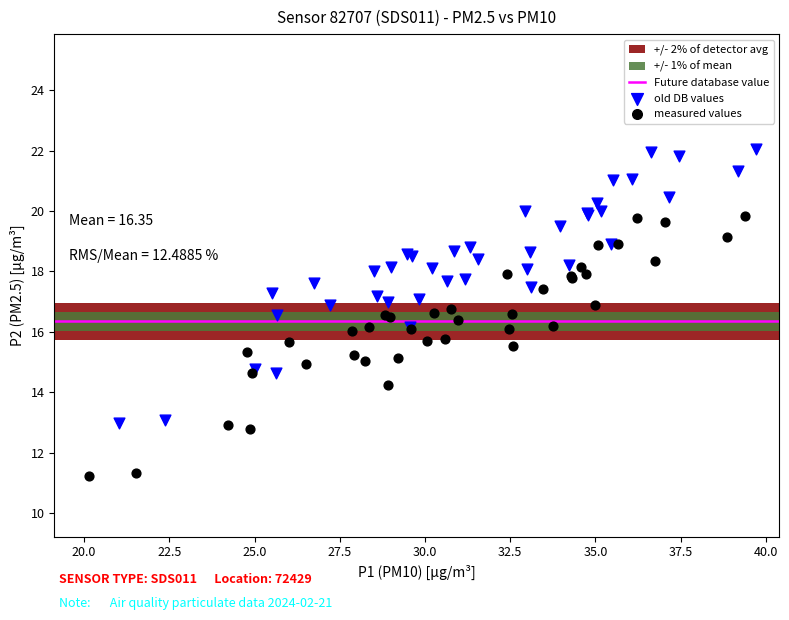

Which series has the widest spread of Y values?

old DB values